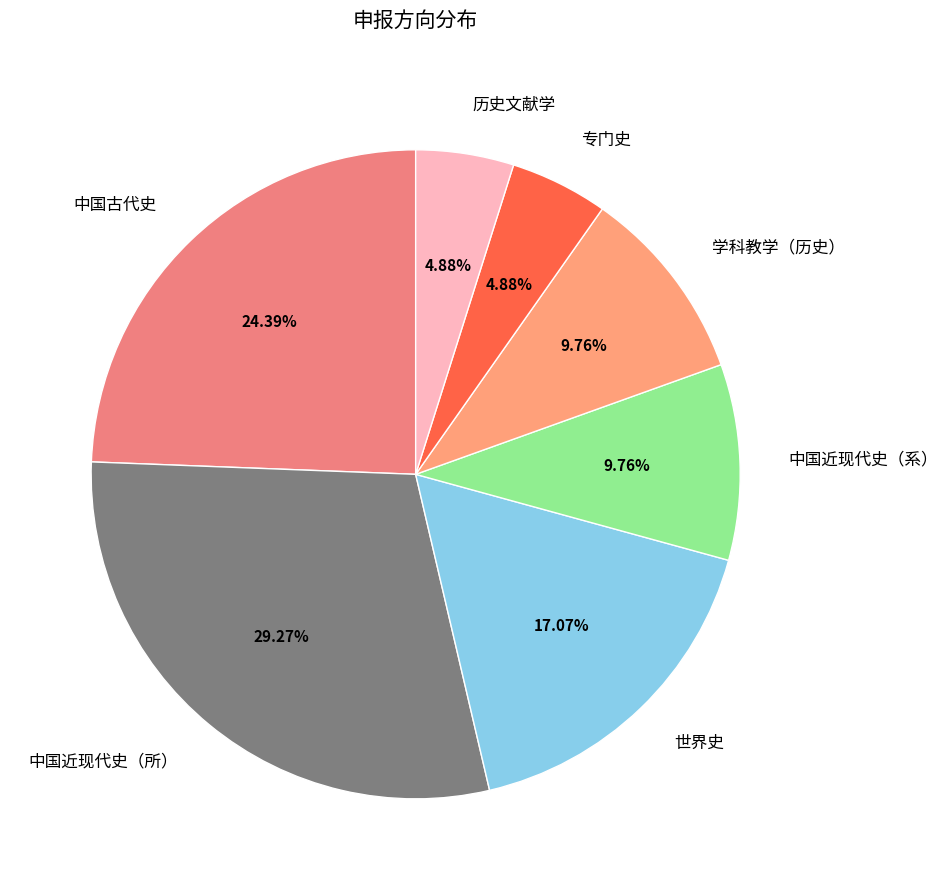

Which category has the biggest portion of the pie?

中国近现代史（所）